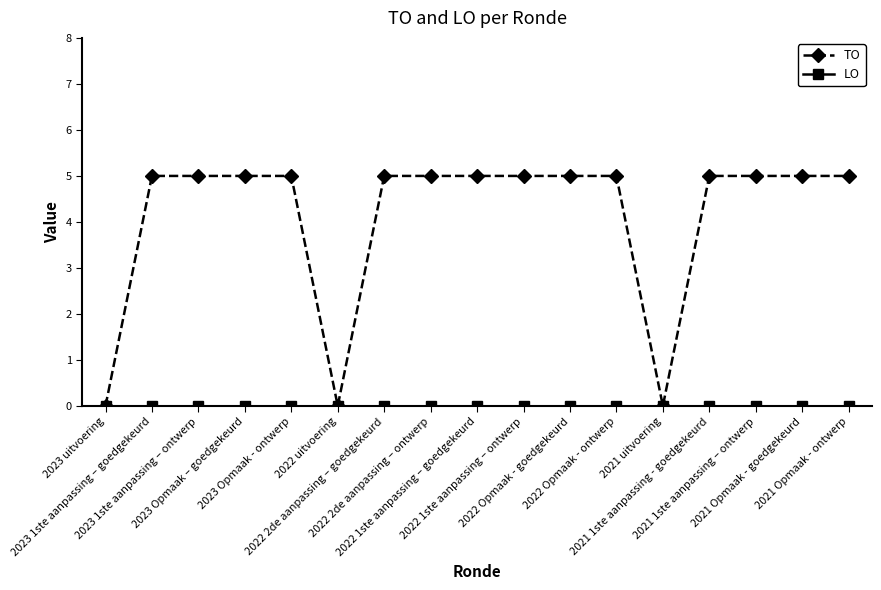

At how many categories does at least one series exceed 3?

14